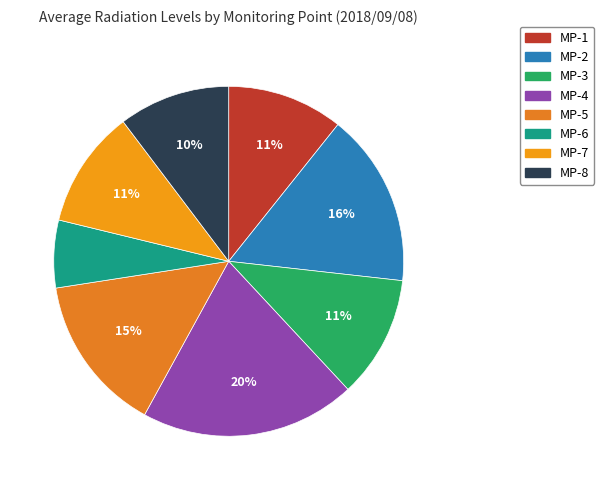

What percentage is the MP-6 slice, to the nearest percent?

6%